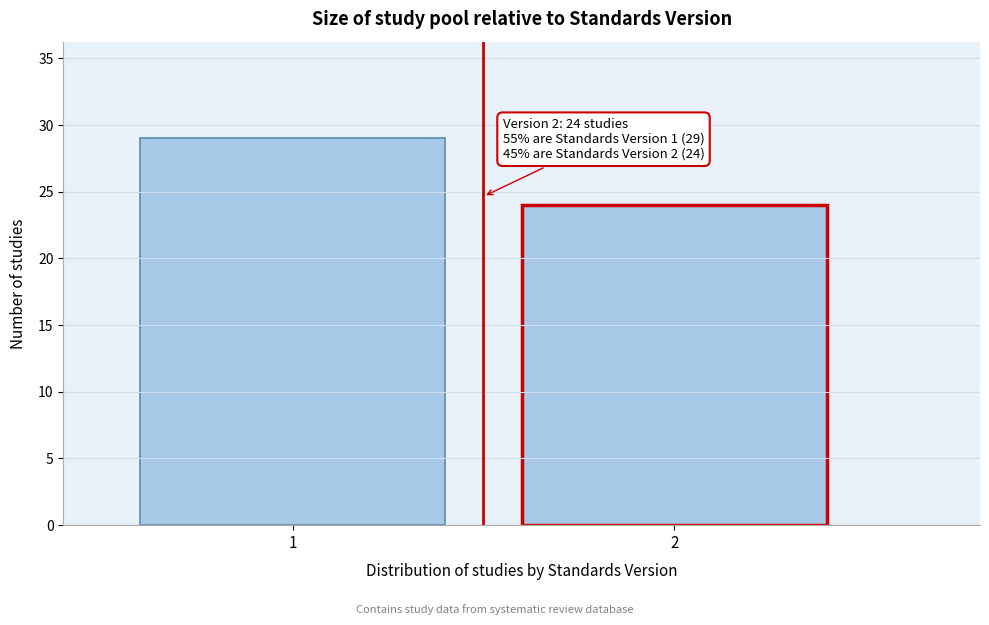

Reading right to left, transcribe all the data shown in this chart.

2=24	1=29